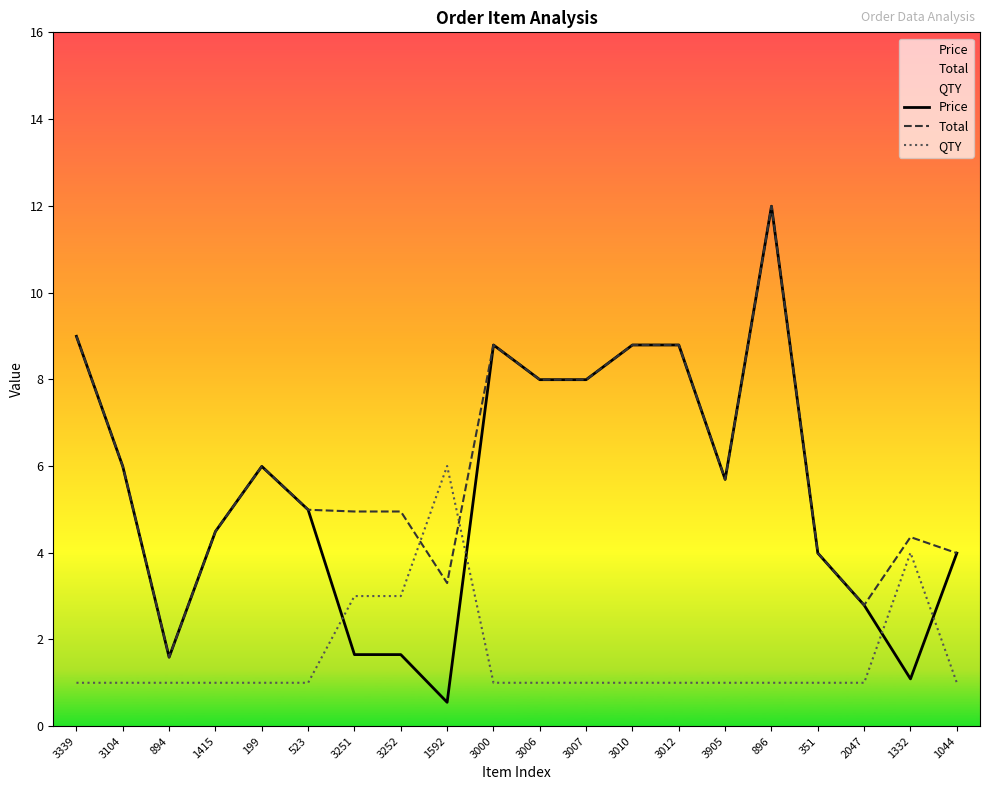

True or false: Price and Total intersect in this chart.

False